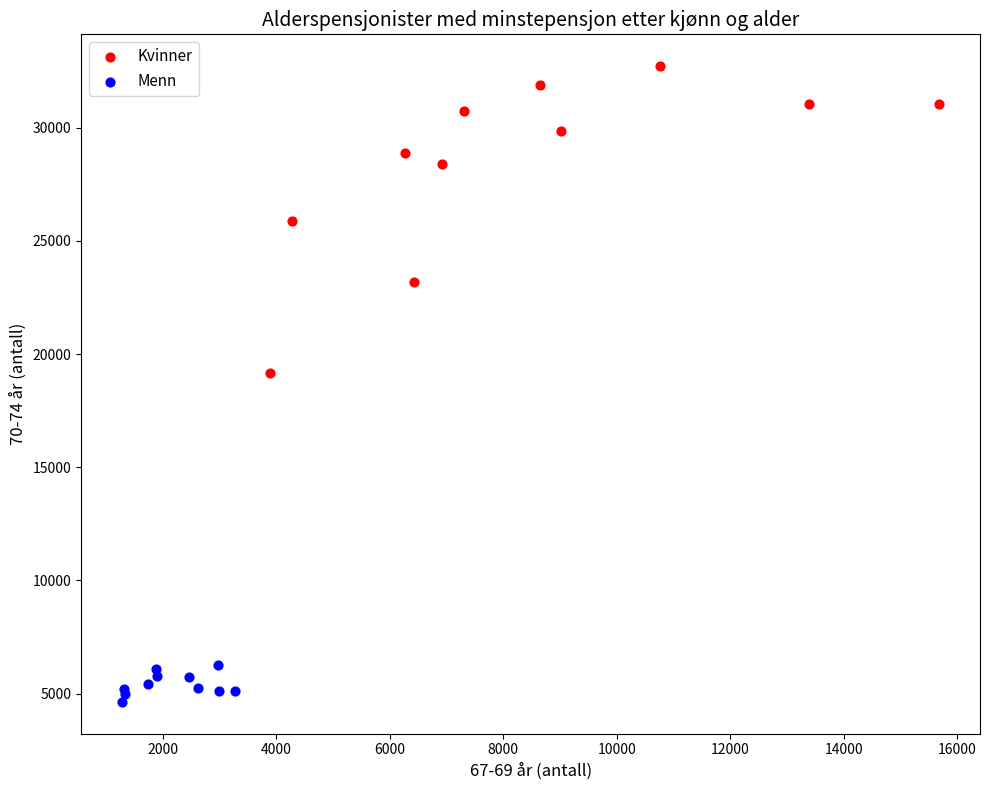

Which series contains the highest Y value?

Kvinner